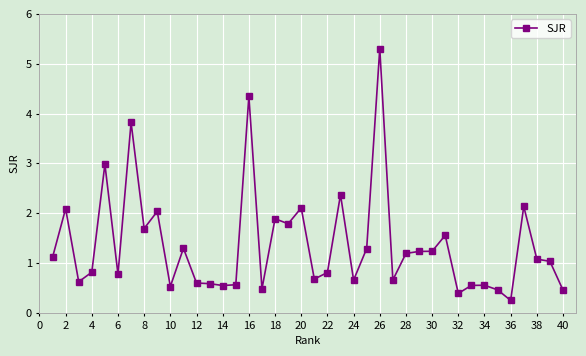

What is the value of the 2nd point from the left?

2.1